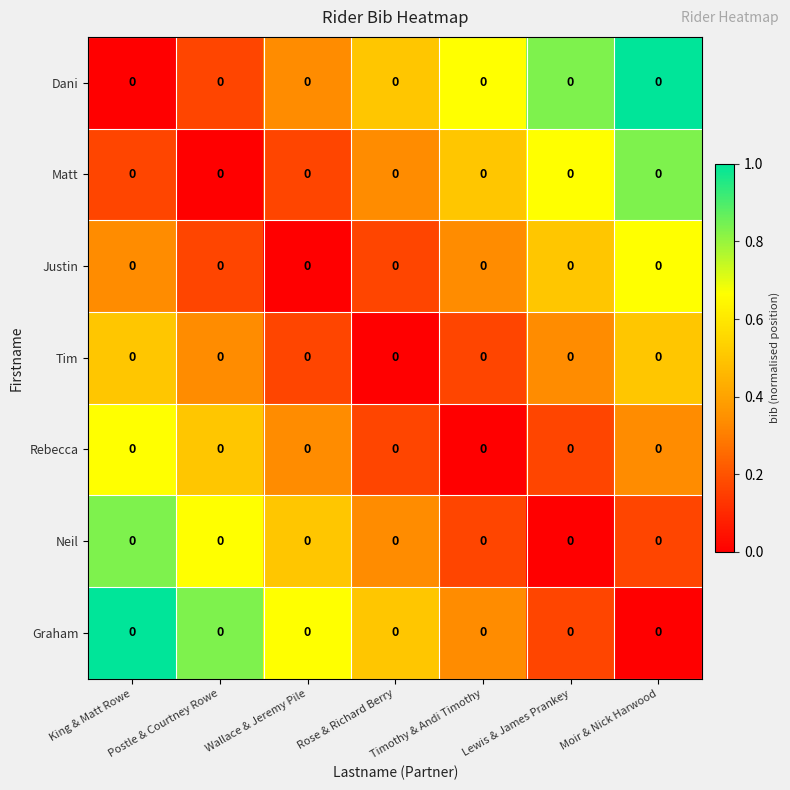

Rank the series at Lewis & James Prankey from lowest to highest value.

Neil, Rebecca, Graham, Tim, Justin, Matt, Dani